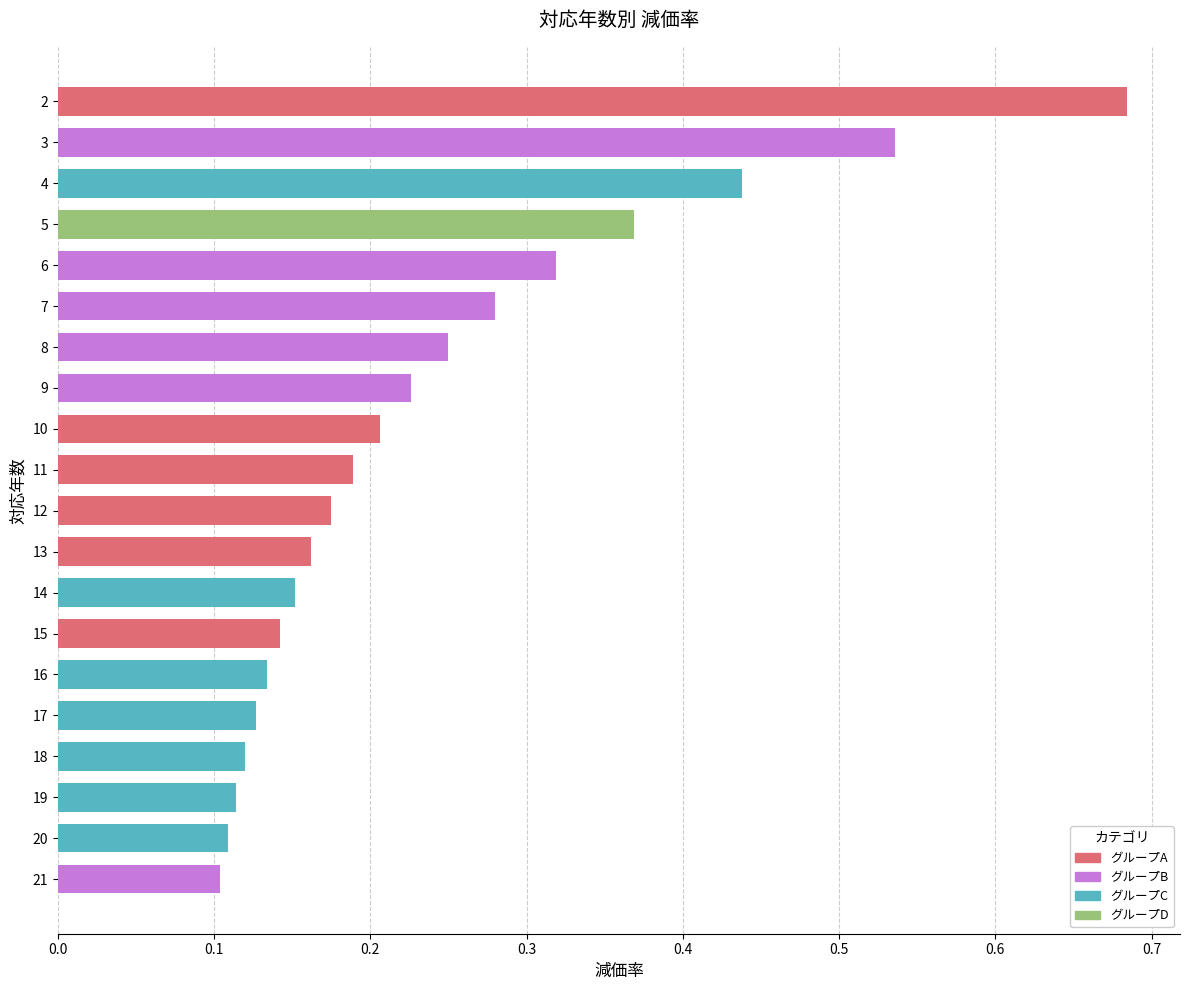

Is it true that the value at 3 is 0.3?

False